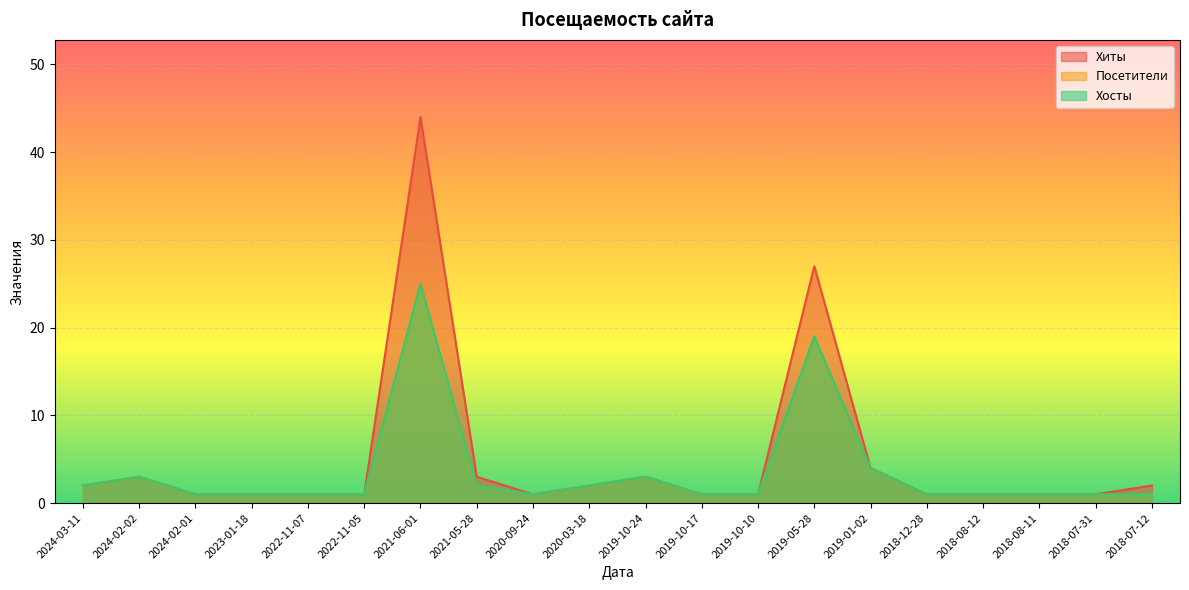

True or false: Хосты has a value of 2 at 2022-11-07.

False